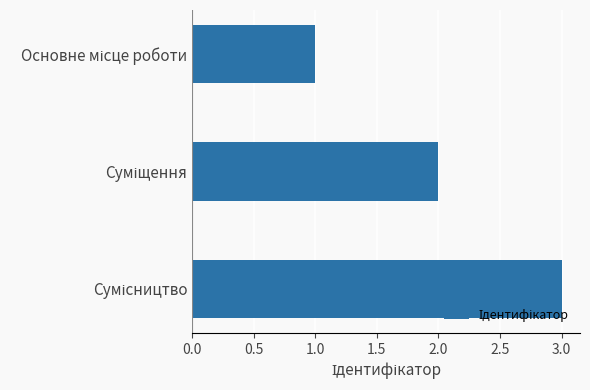

What is the greatest value displayed?

3